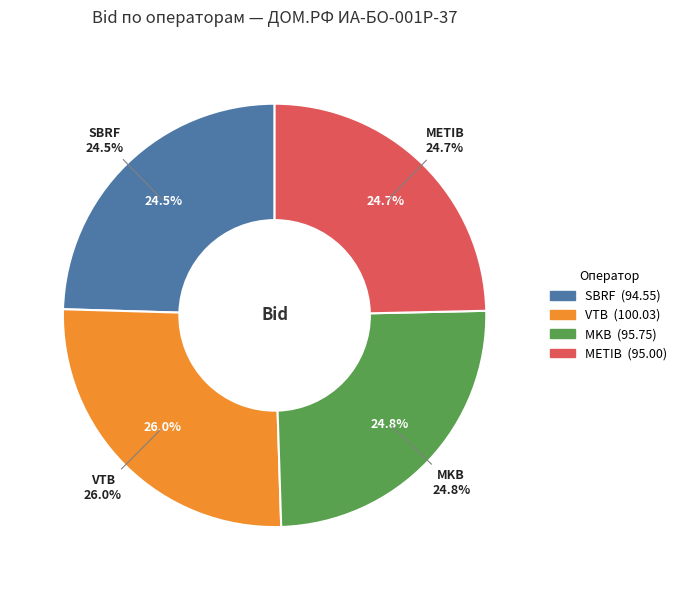

How many slices are in this pie chart?

4